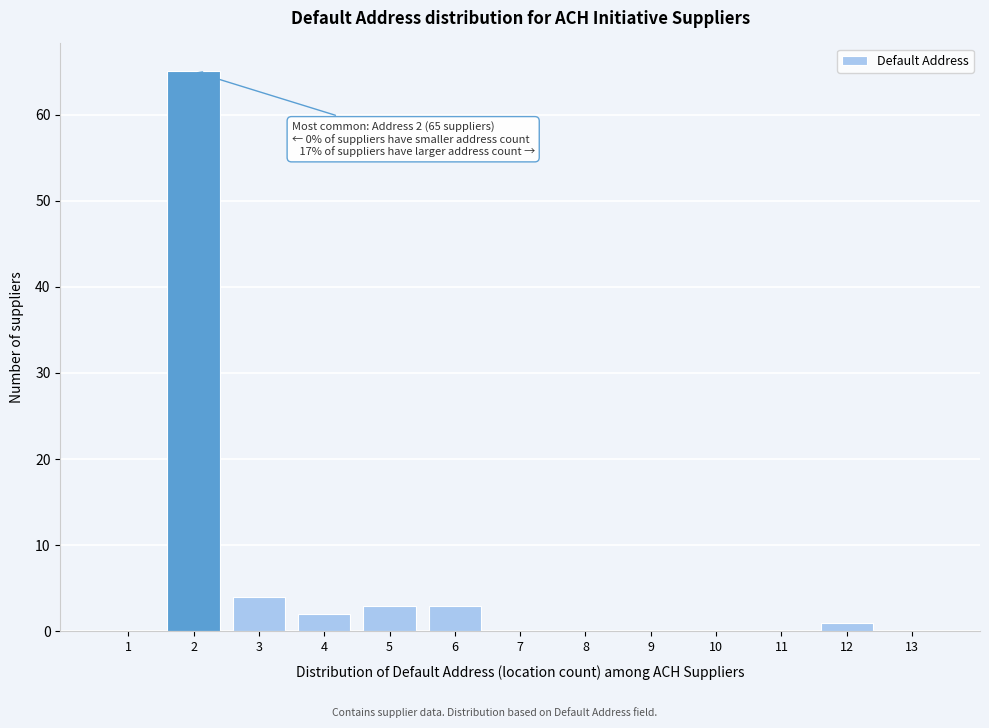

Reading left to right, transcribe all the data shown in this chart.

1=0	2=65	3=4	4=2	5=3	6=3	7=0	8=0	9=0	10=0	11=0	12=1	13=0